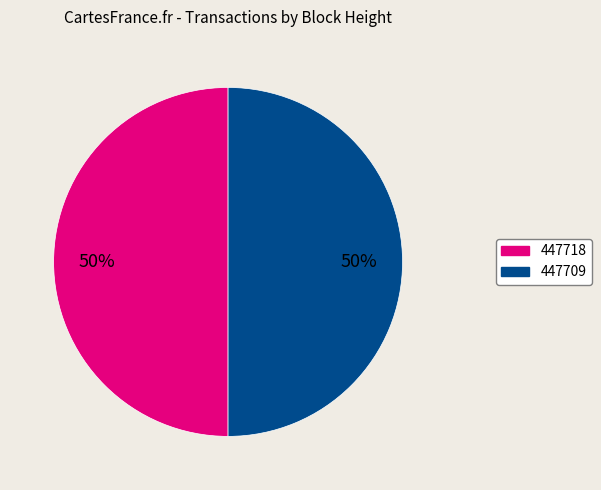

True or false: 447709 accounts for 50% of the total.

True